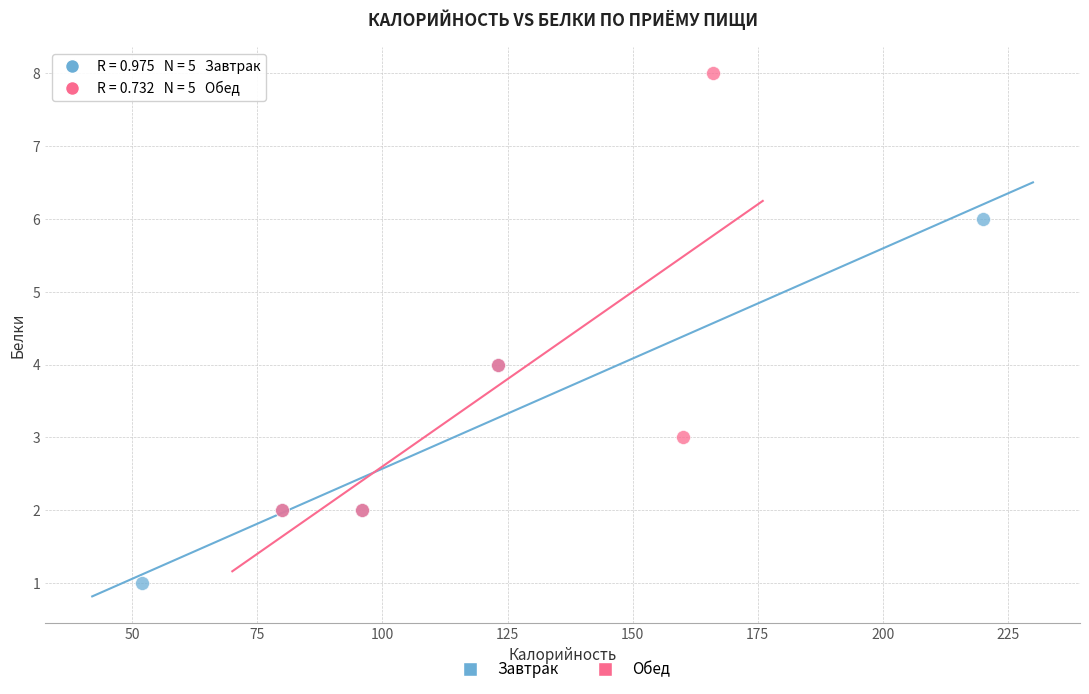

Which series reaches the minimum Y coordinate?

Завтрак